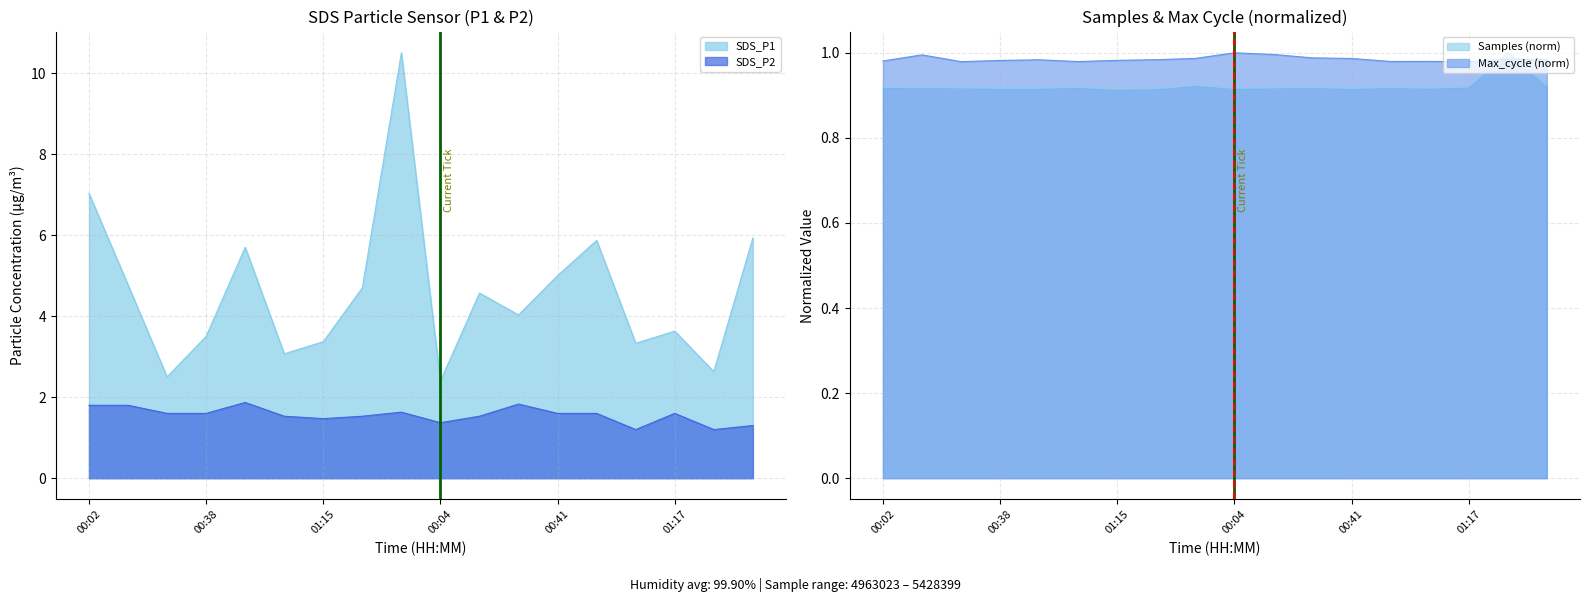

How many categories are shown in the chart?

18